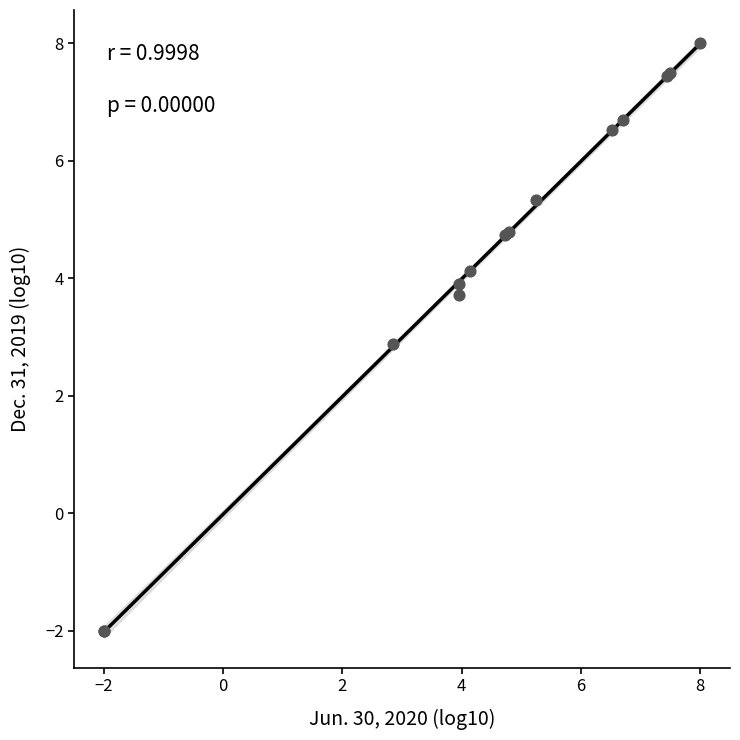

What Y value in the scatter plot is closest to 3?

2.9